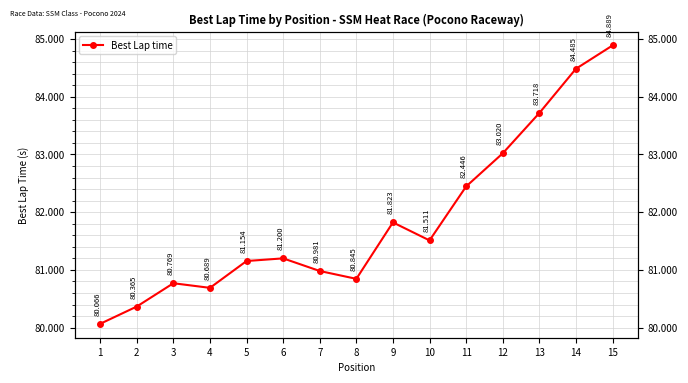

How many data points are less than 81?

6